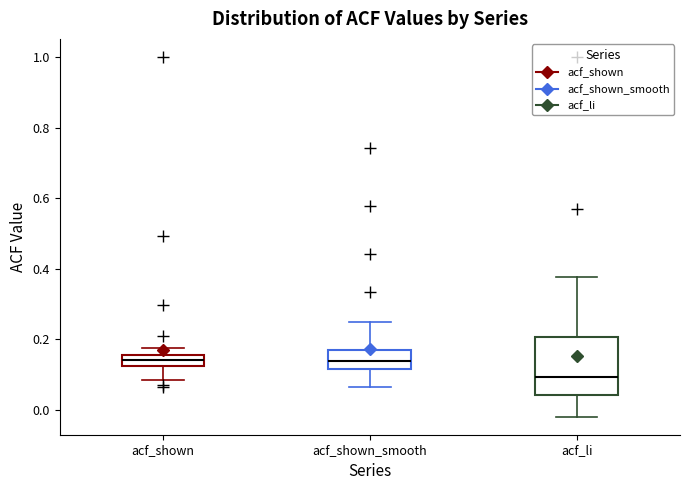

Reading left to right, read every box against the y-axis: the position of its median line, the range the box covers, and the ends of its whiskers. The values are not printed on the chart, so give them approximately, as read against the axis.

acf_shown: median 0.14, box 0.12 to 0.16, whiskers 0.08 to 0.18
acf_shown_smooth: median 0.14, box 0.12 to 0.18, whiskers 0.06 to 0.26
acf_li: median 0.10, box 0.04 to 0.20, whiskers -0.02 to 0.38